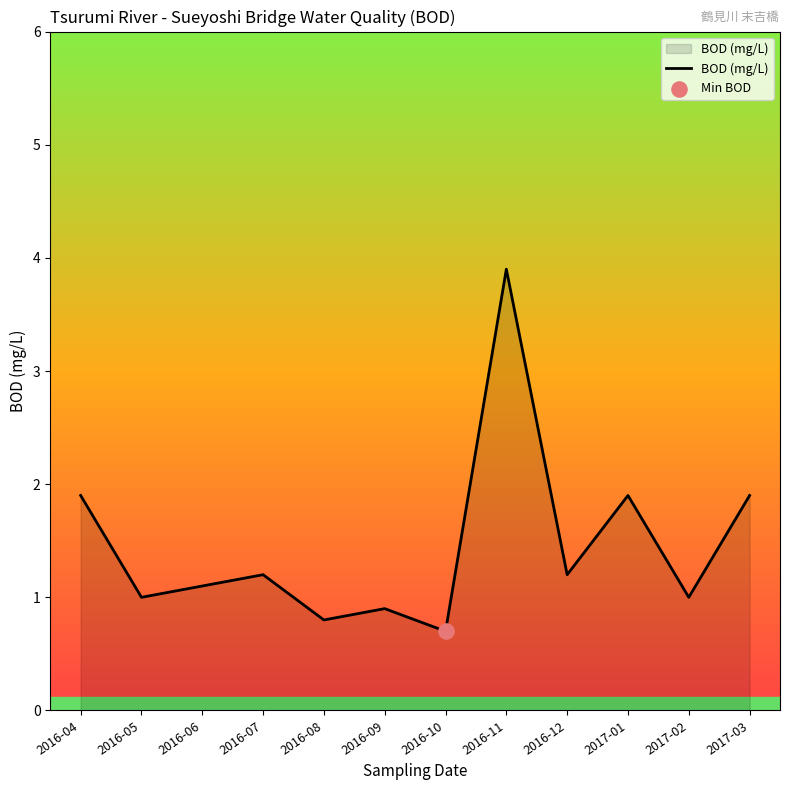

Which has a higher value, 2016-07 or 2016-05?

2016-07